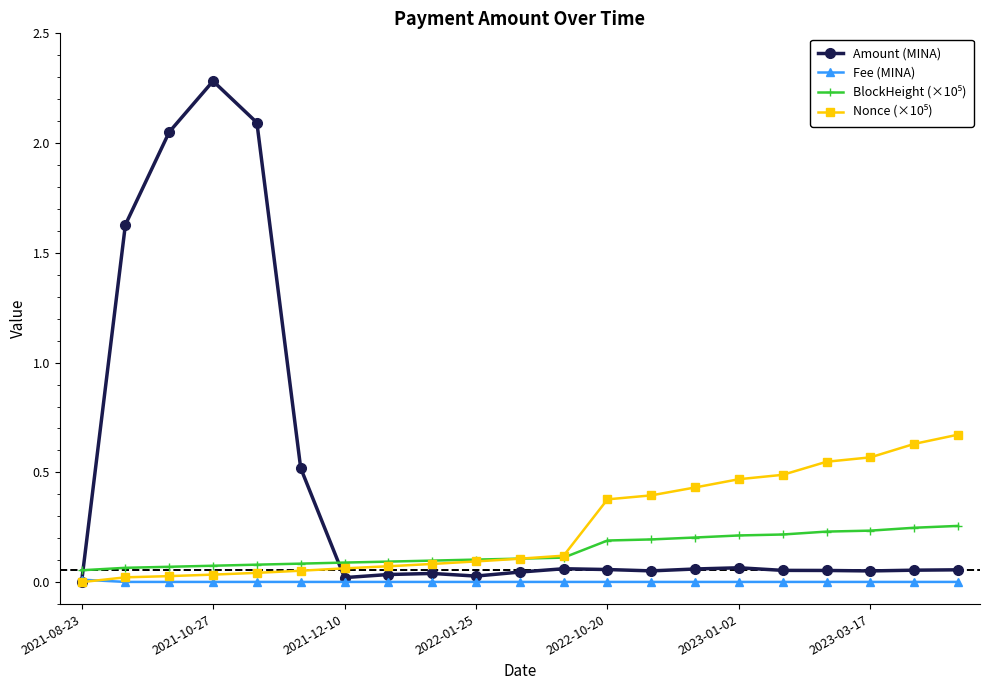

Which series has the largest total across all categories?

Amount (MINA)